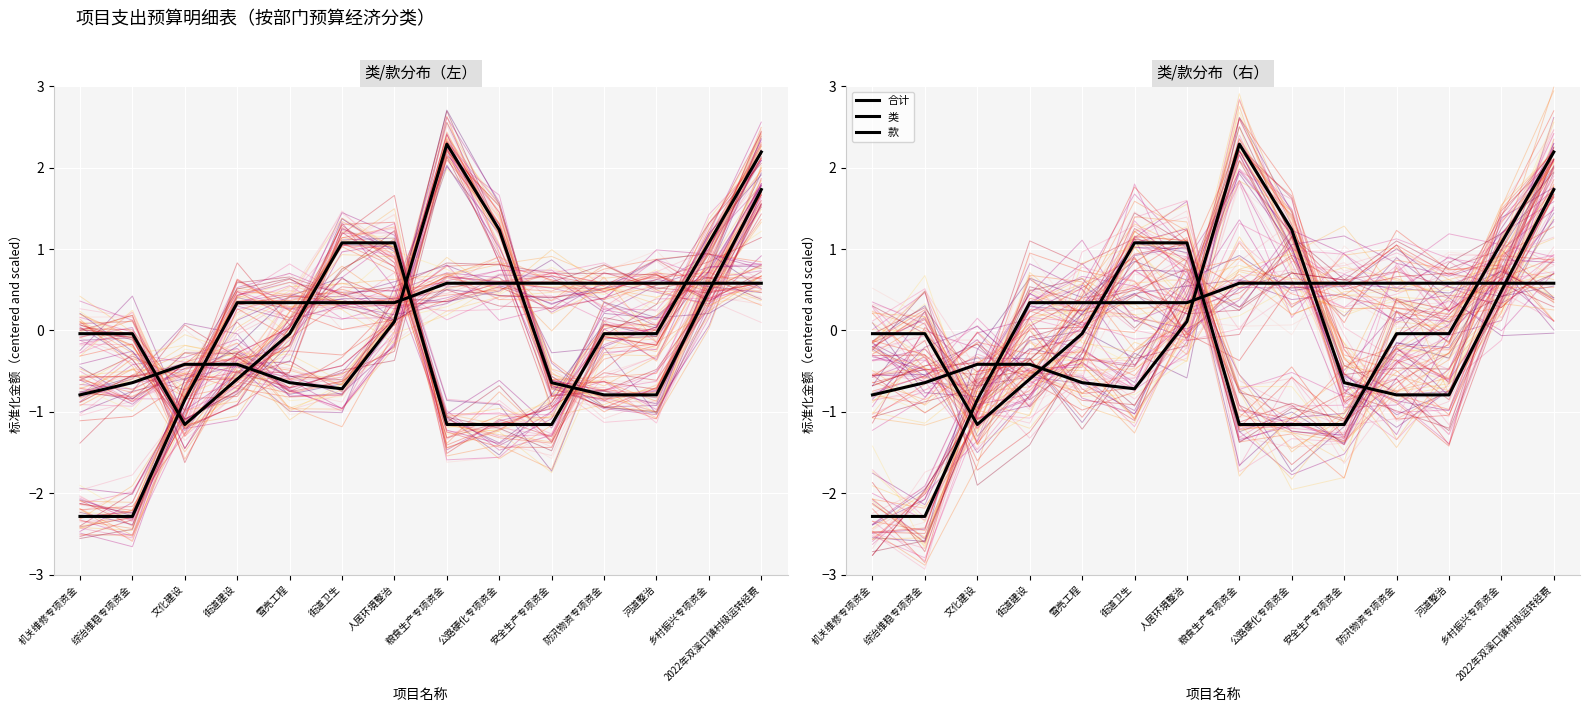

Reading left to right, extract all data points from this chart.

合计: 机关维修专项资金=-0.8	综治维稳专项资金=-0.6	文化建设=-0.4	街道建设=-0.4	雪亮工程=-0.6	街道卫生=-0.7	人居环境整治=0.1	粮食生产专项资金=2.3	公路硬化专项资金=1.2	安全生产专项资金=-0.6	防汛物资专项资金=-0.8	河道整治=-0.8	乡村振兴专项资金=0.5	2022年双溪口镇村级运转经费=1.7
类: 机关维修专项资金=-2.3	综治维稳专项资金=-2.3	文化建设=-0.9	街道建设=0.3	雪亮工程=0.3	街道卫生=0.3	人居环境整治=0.3	粮食生产专项资金=0.6	公路硬化专项资金=0.6	安全生产专项资金=0.6	防汛物资专项资金=0.6	河道整治=0.6	乡村振兴专项资金=0.6	2022年双溪口镇村级运转经费=0.6
款: 机关维修专项资金=-0.0	综治维稳专项资金=-0.0	文化建设=-1.2	街道建设=-0.6	雪亮工程=-0.0	街道卫生=1.1	人居环境整治=1.1	粮食生产专项资金=-1.2	公路硬化专项资金=-1.2	安全生产专项资金=-1.2	防汛物资专项资金=-0.0	河道整治=-0.0	乡村振兴专项资金=1.1	2022年双溪口镇村级运转经费=2.2